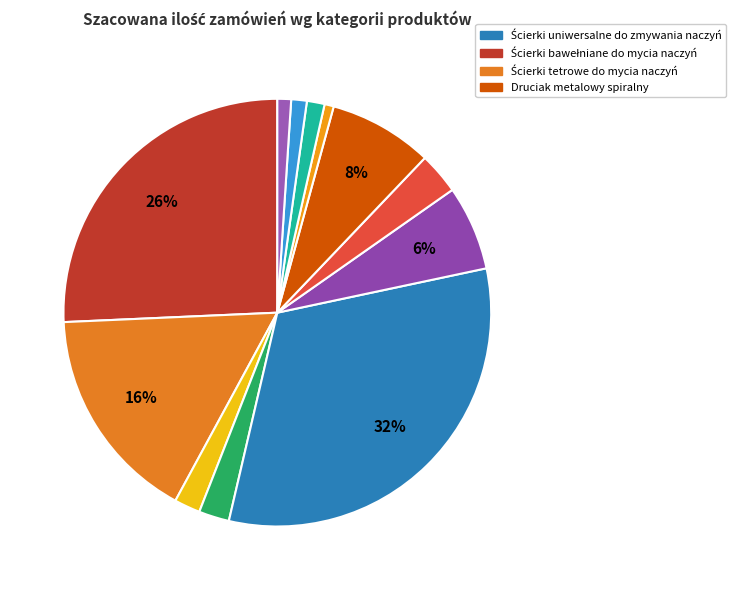

Which slice is the largest?

Ścierki uniwersalne do zmywania naczyń